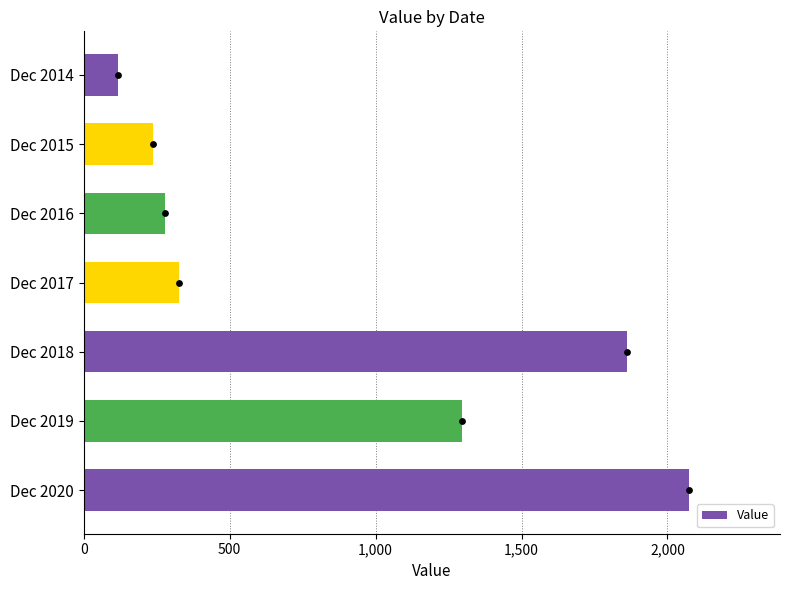

True or false: Value has a value of 277.0 at Dec 2016.

True